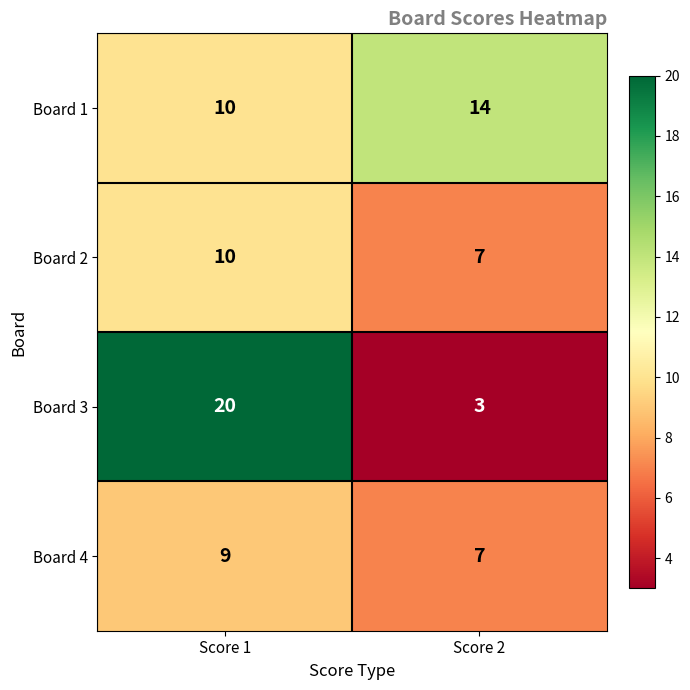

What is the approximate value of Board 2 at Score 1?

10